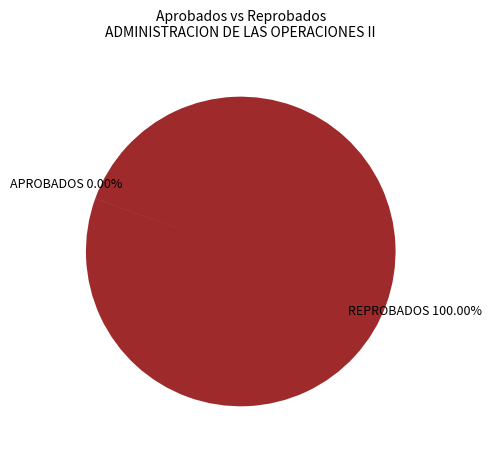

Rank the series by their average value, from lowest to highest.

APROBADOS, REPROBADOS